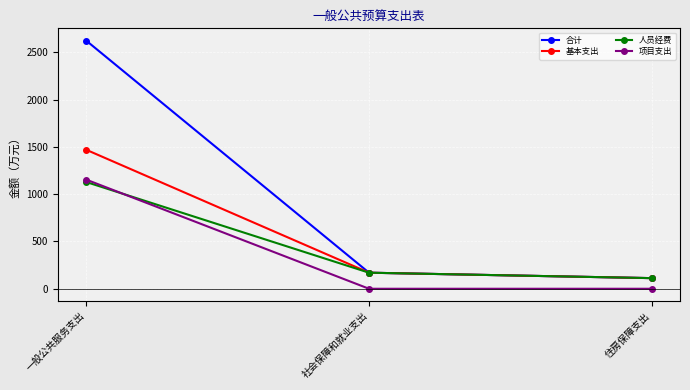

Reading left to right, transcribe all the data shown in this chart.

合计: 2621.4	169.7	112.3
基本支出: 1468.4	169.7	112.3
人员经费: 1127.7	169.7	112.3
项目支出: 1153.0	0.0	0.0